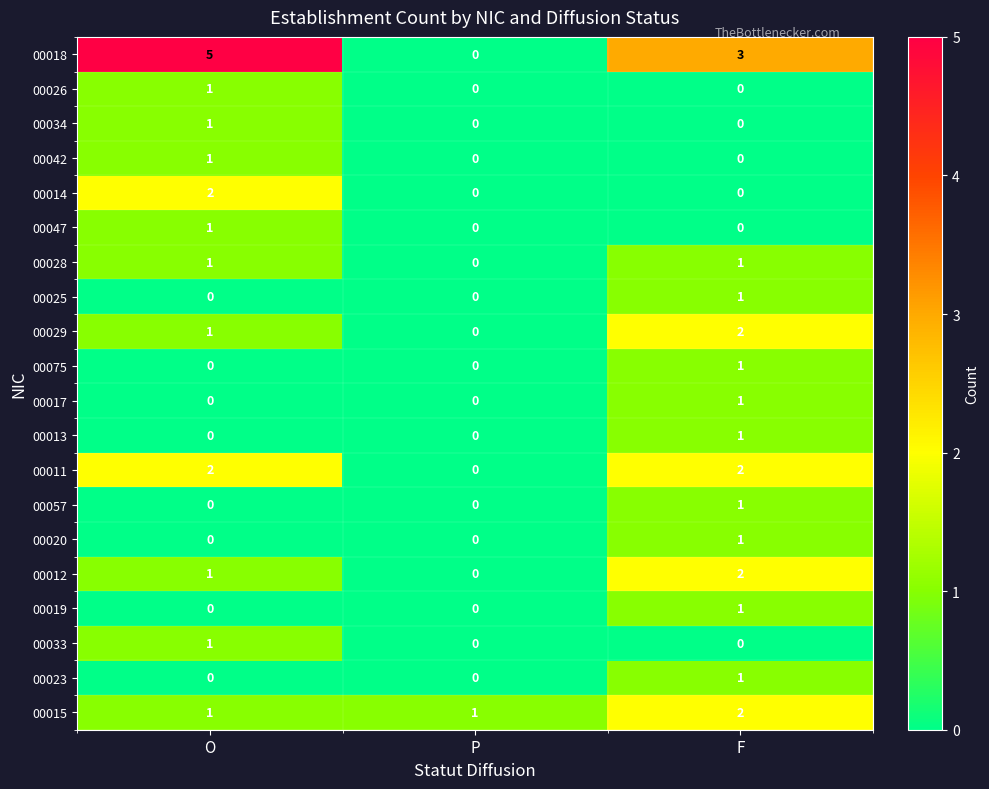

The value of 00019 at P is 0. True or false?

True